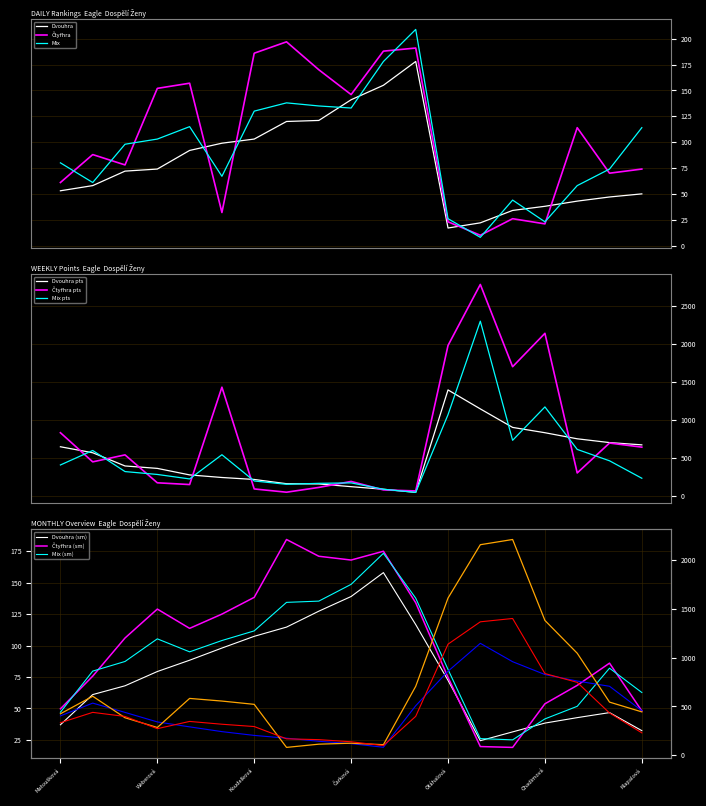

The Mix series shows 75 at Klapalová. True or false?

False